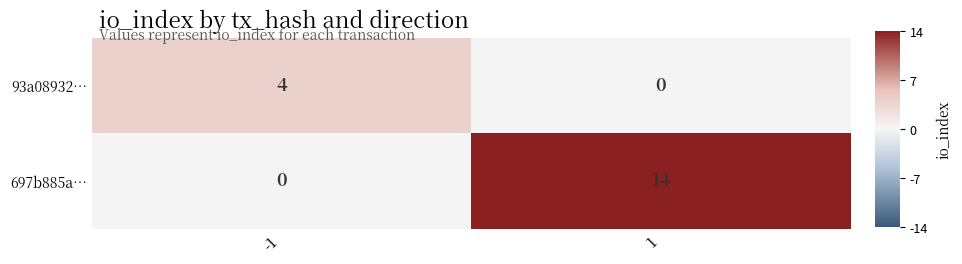

Is it true that 93a08932… equals 4 at -1?

True